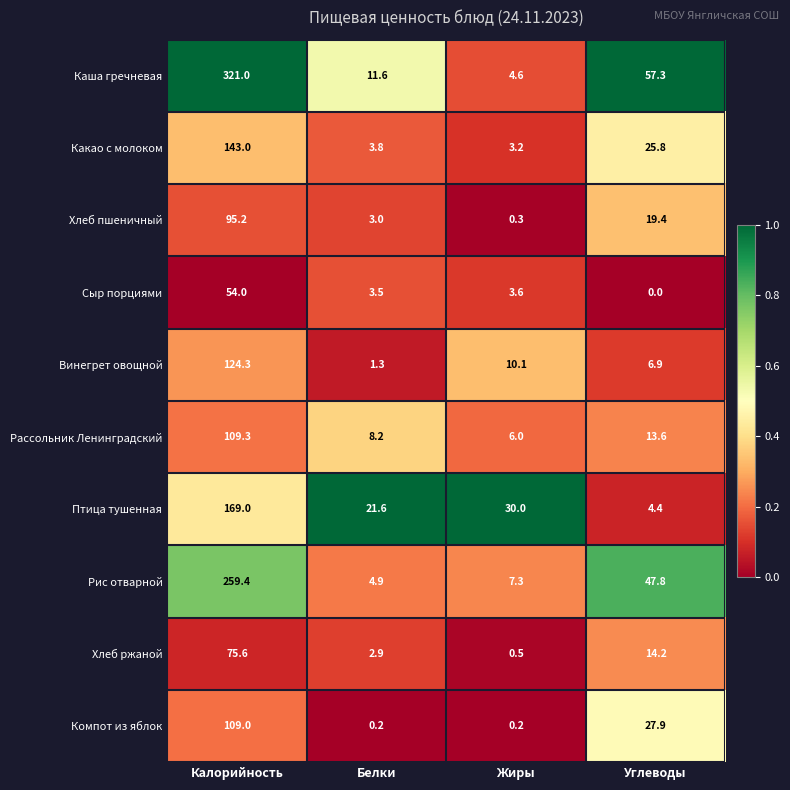

True or false: Какао с молоком has a value of 143.0 at Калорийность.

True